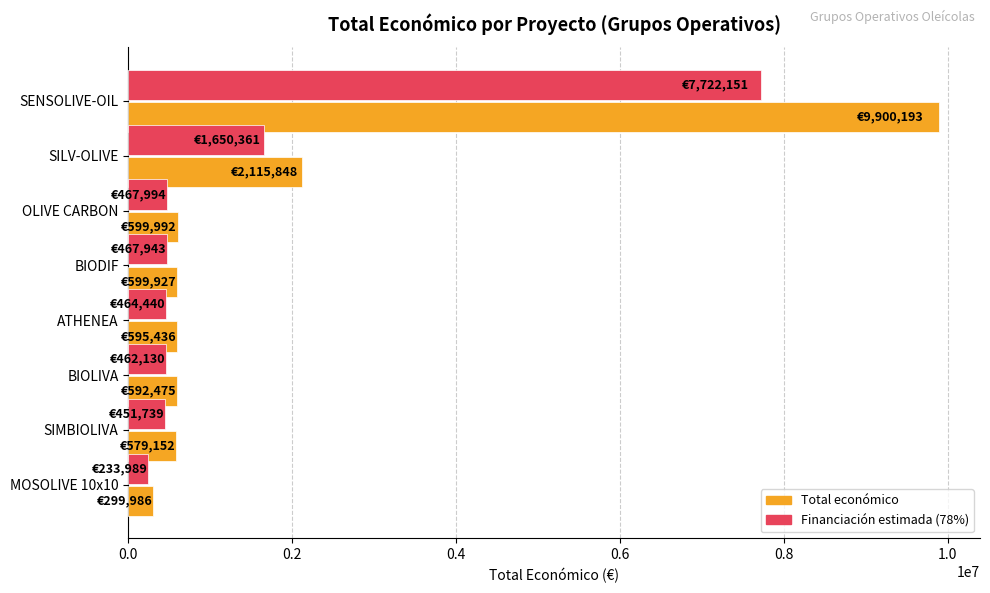

The Total económico series shows 592475.0 at BIOLIVA. True or false?

True